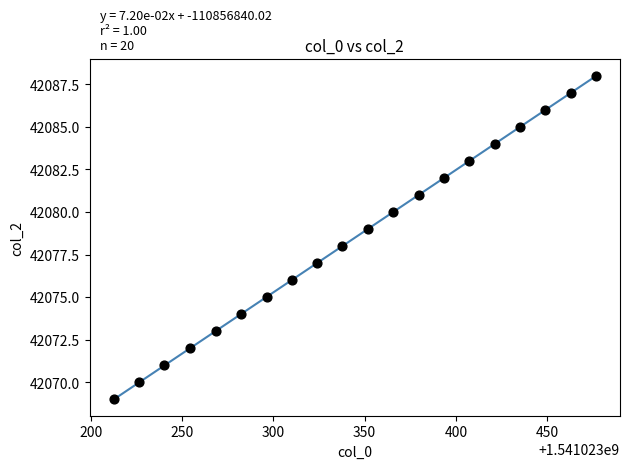

What is the range of Y values (max minus min)?

19